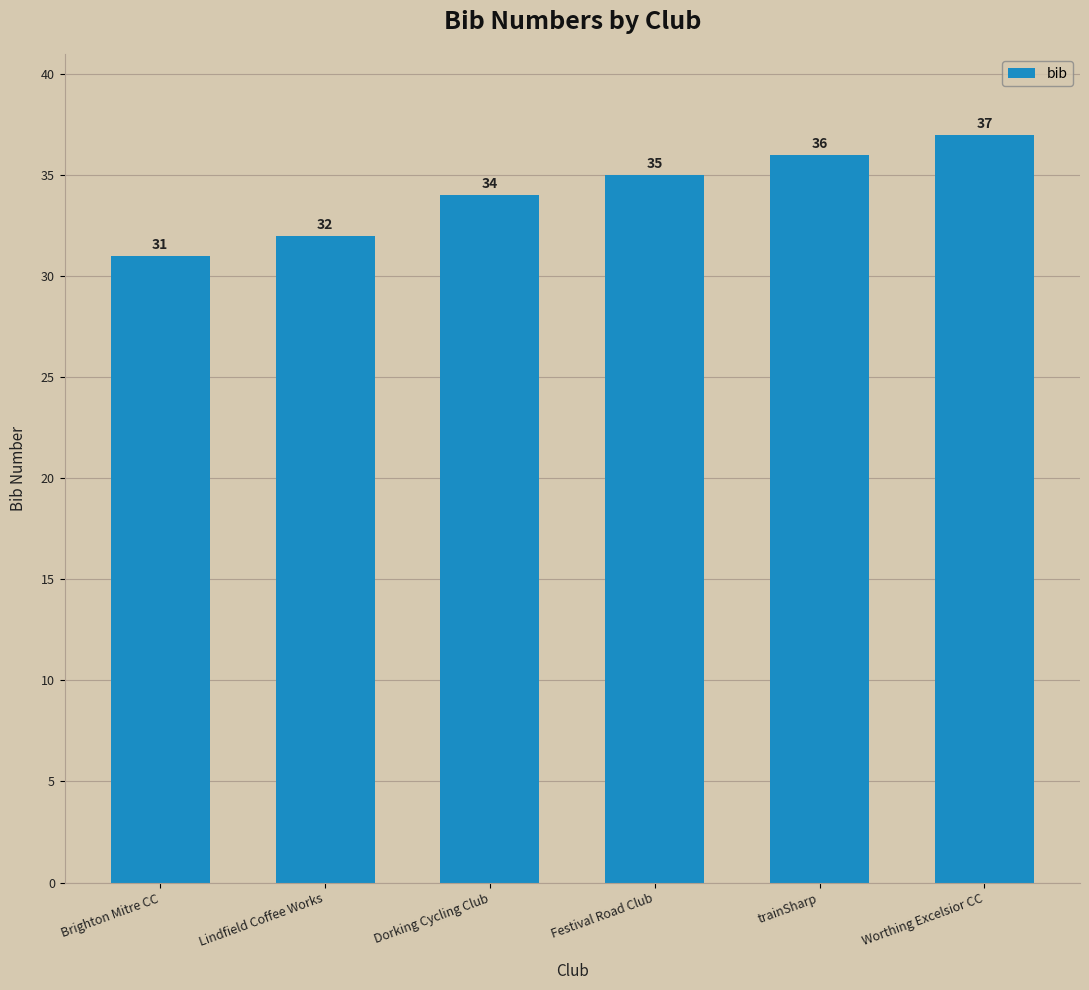

True or false: the data shows 10 at trainSharp.

False